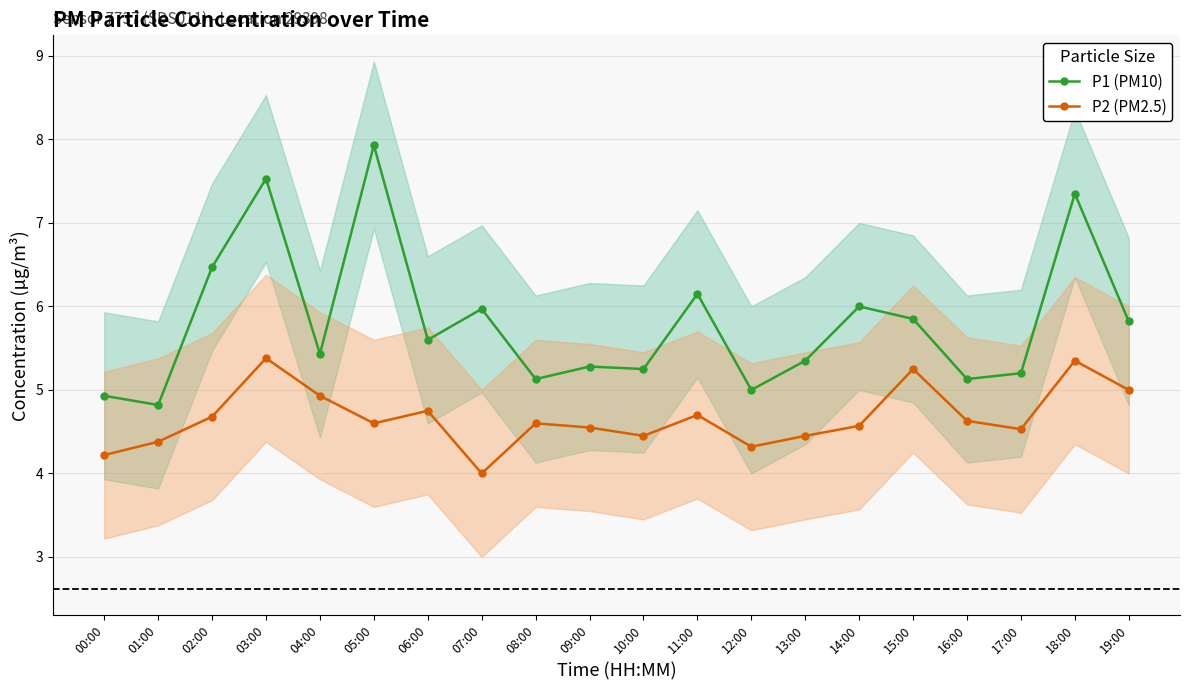

What is the average value of the P2 (PM2.5) series?

4.7